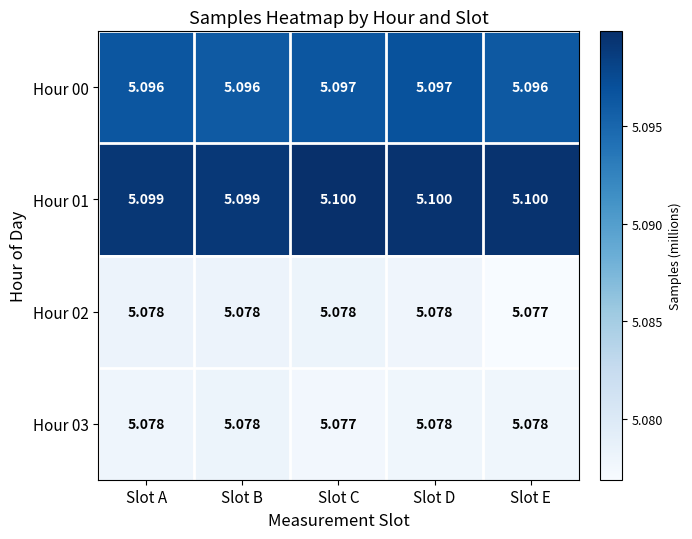

Where is Hour 03 nearest to the value 5?

Slot C